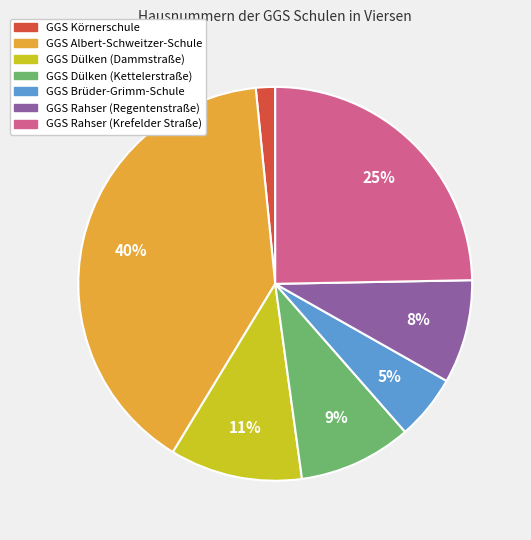

To the nearest percent, what is the average slice percentage?

14%